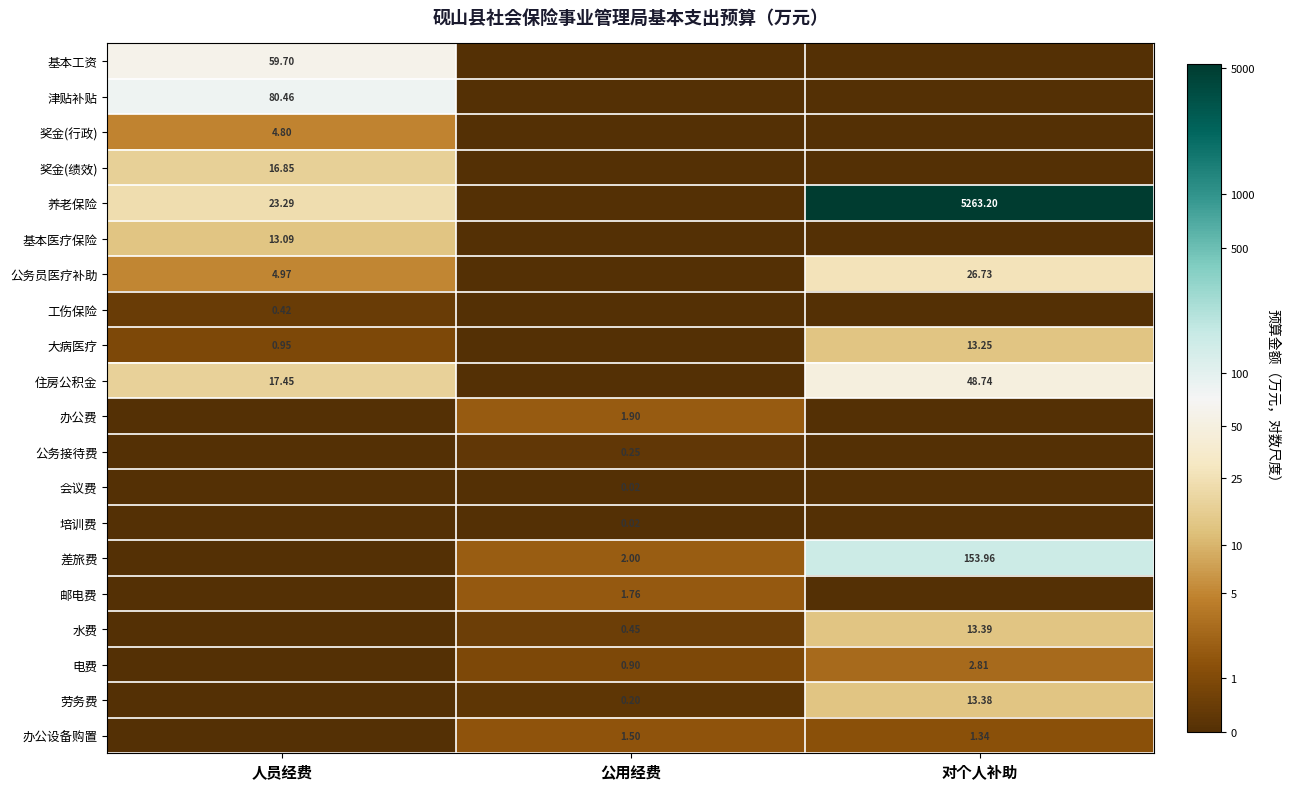

Rank the categories by 水费 value from highest to lowest.

对个人补助, 公用经费, 人员经费